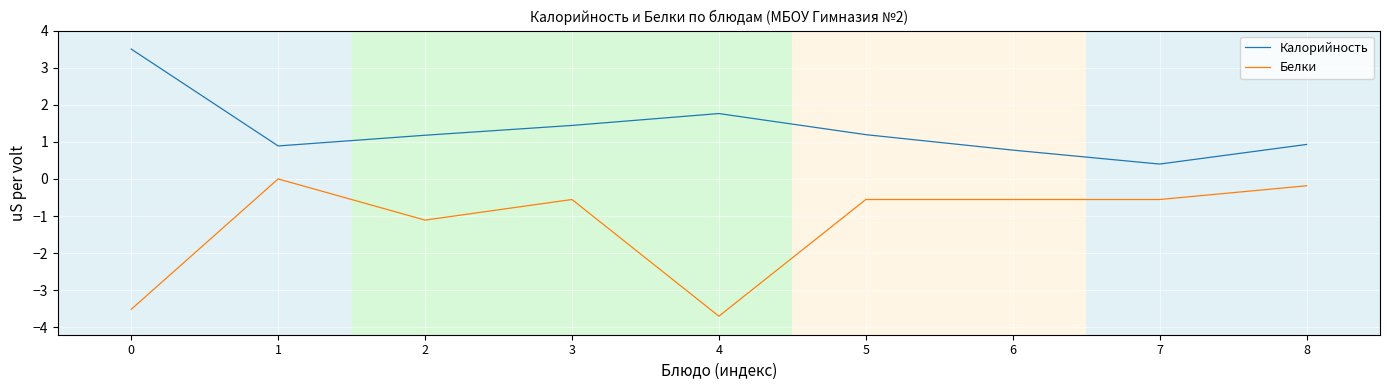

What is the difference between the highest and lowest values at 5?

1.7